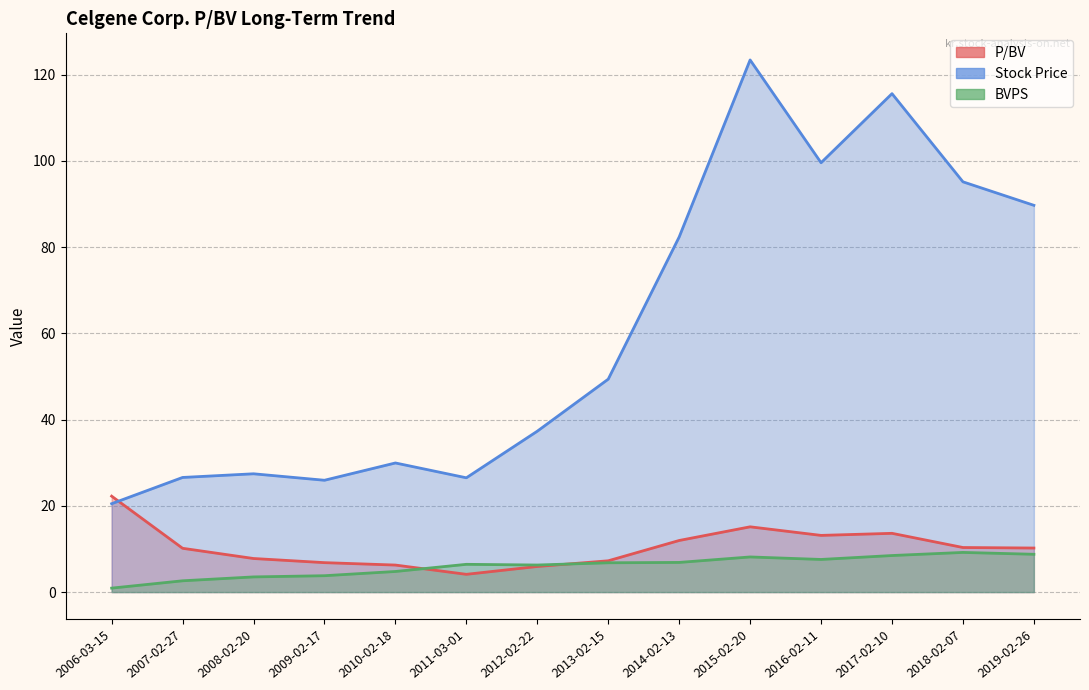

What is the difference between the P/BV values at 2006-03-15 and 2018-02-07?

11.9